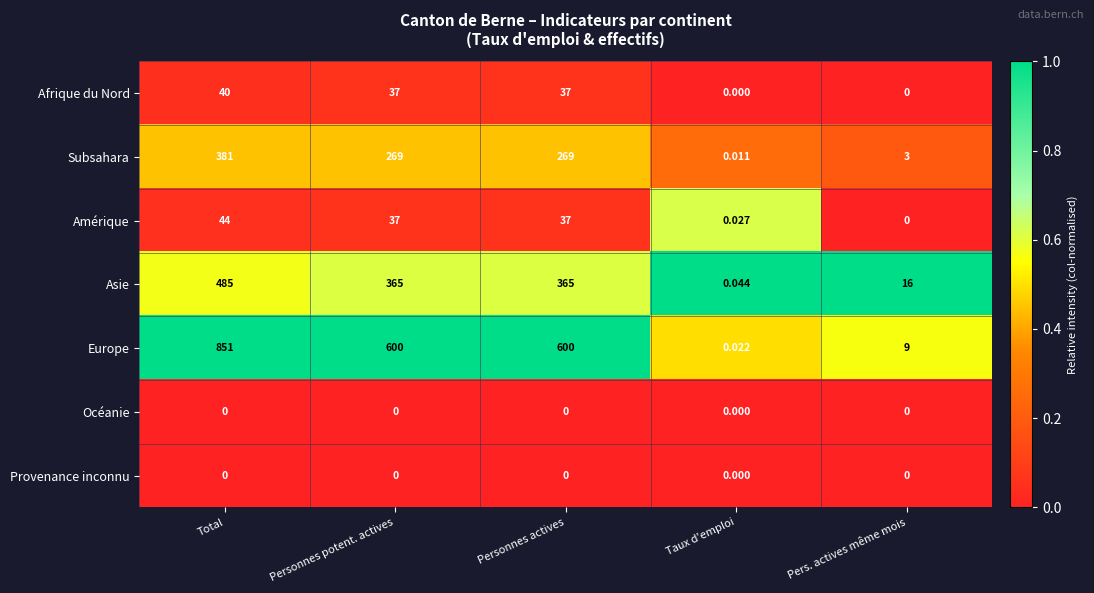

At which category is the sum across all series the highest?

Total